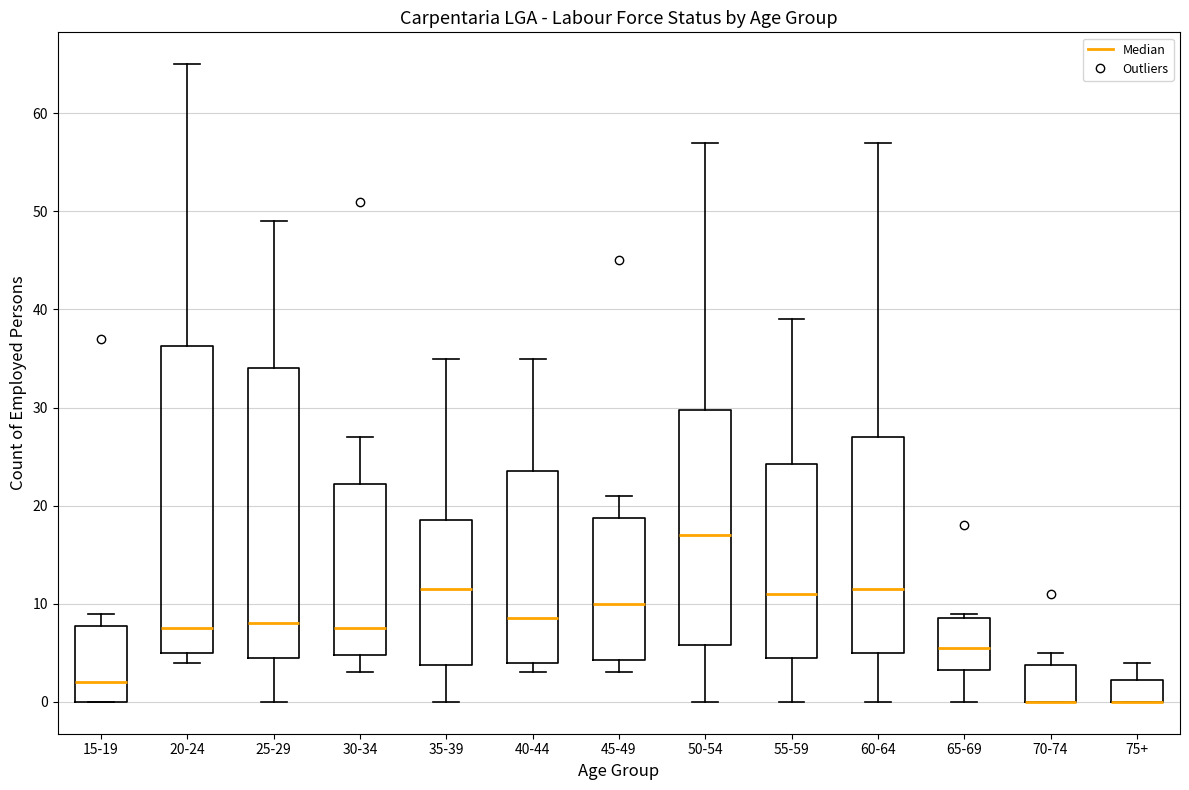

Where does the upper whisker of the box for 30-34 end on the y-axis? The values are not printed on the chart, so give them approximately, as read against the axis.

27